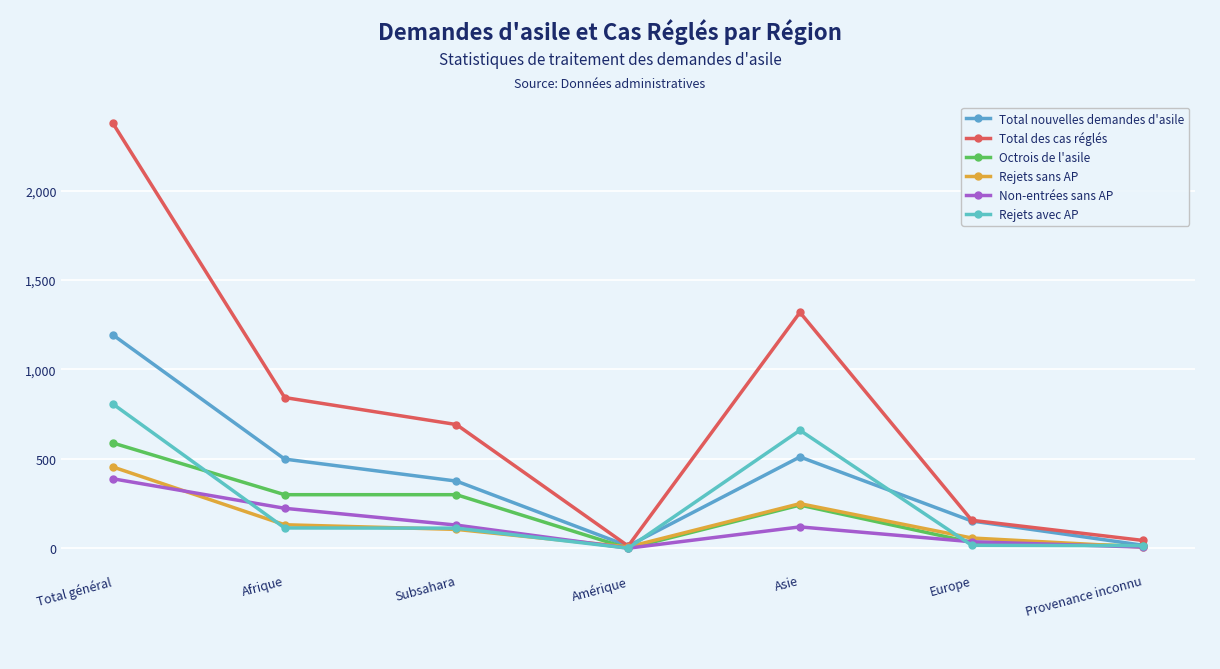

How many series are shown in this chart?

6